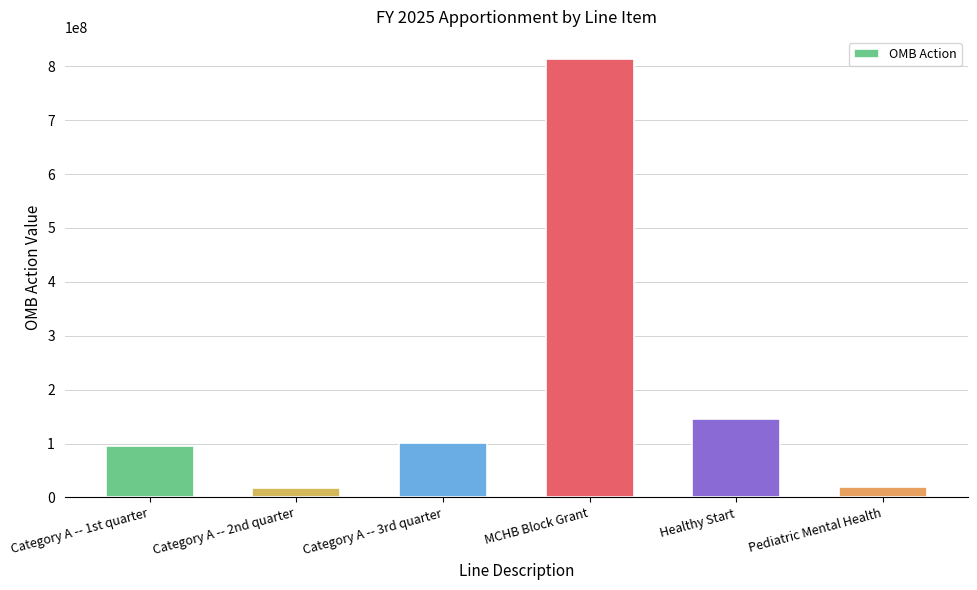

How many distinct data groups are displayed?

1